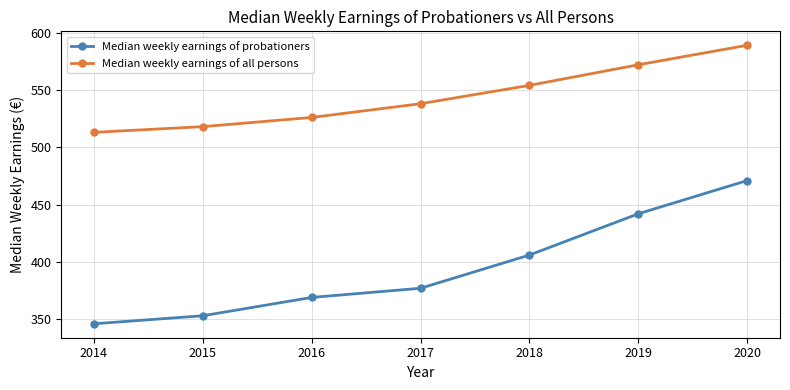

True or false: Median weekly earnings of probationers has a value of 406 at 2018.

True